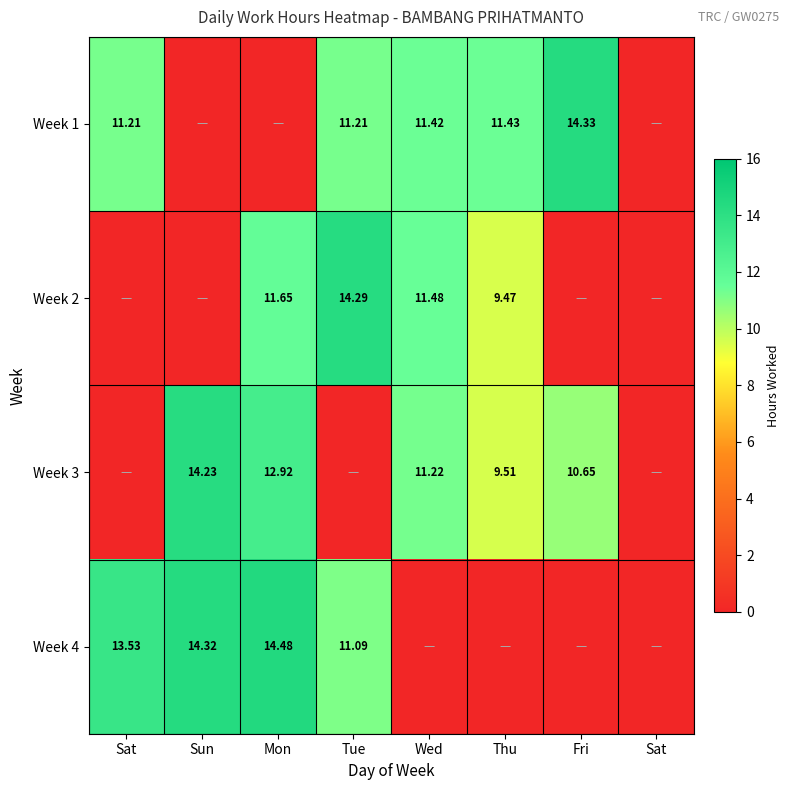

List the labels in order of Week 2 value, smallest first.

Sat, Sun, Fri, Sat, Thu, Wed, Mon, Tue